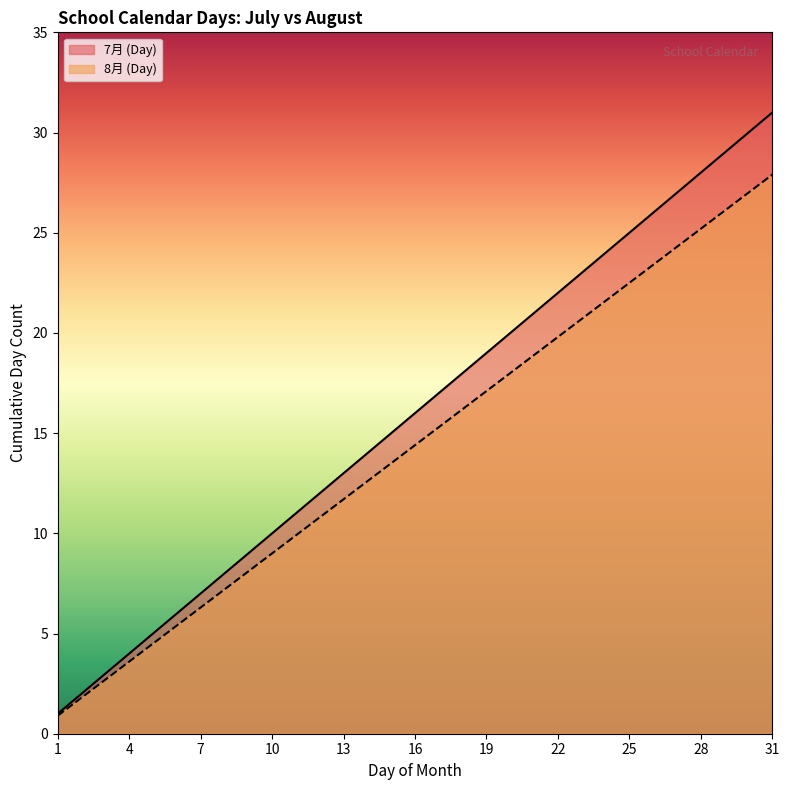

Reading left to right, what are all the values shown in this chart?

7月 (Day): 1.0	2.0	3.0	4.0	5.0	6.0	7.0	8.0	9.0	10.0	11.0	12.0	13.0	14.0	15.0	16.0	17.0	18.0	19.0	20.0	21.0	22.0	23.0	24.0	25.0	26.0	27.0	28.0	29.0	30.0	31.0
8月 (Day): 0.9	1.8	2.7	3.6	4.5	5.4	6.3	7.2	8.1	9.0	9.9	10.8	11.7	12.6	13.5	14.4	15.3	16.2	17.1	18.0	18.9	19.8	20.7	21.6	22.5	23.4	24.3	25.2	26.1	27.0	27.9